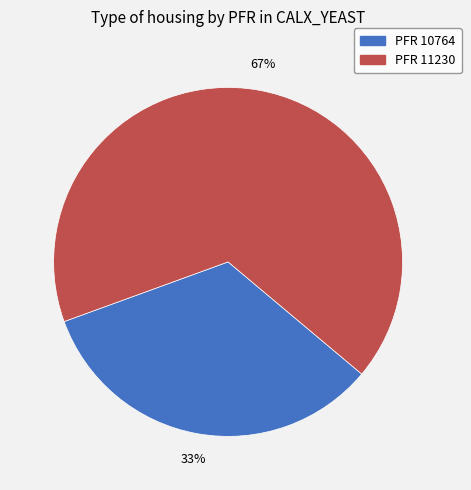

Is there a majority slice in this chart?

Yes